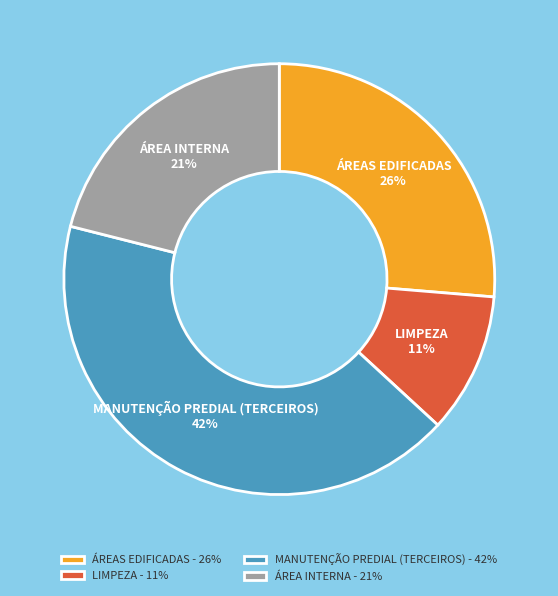

To the nearest percent, what percentage of the pie is LIMPEZA?

11%